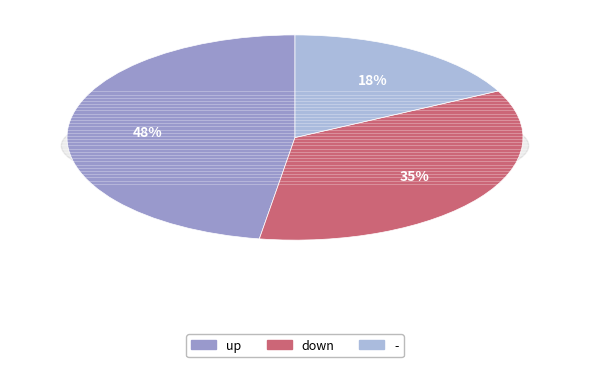

The down slice represents 29% of the pie. True or false?

False